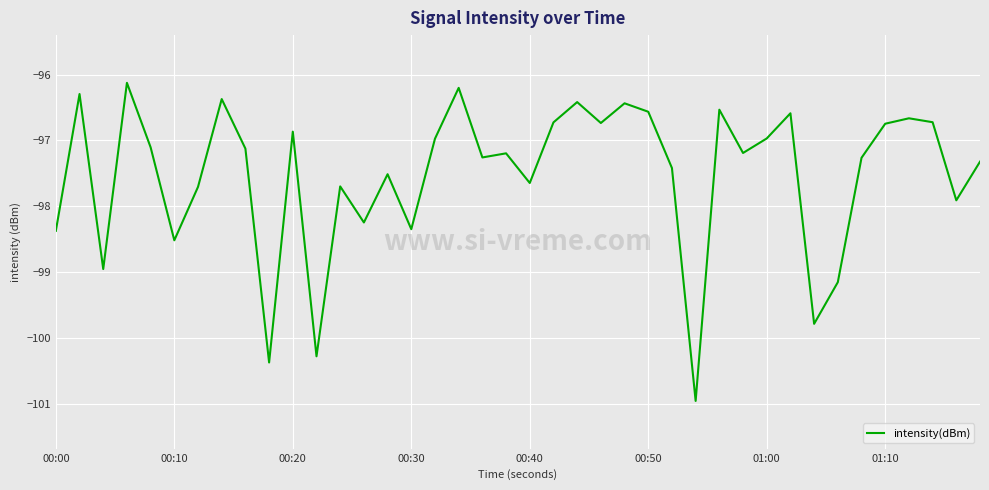

What is the minimum value shown in the chart?

-101.0